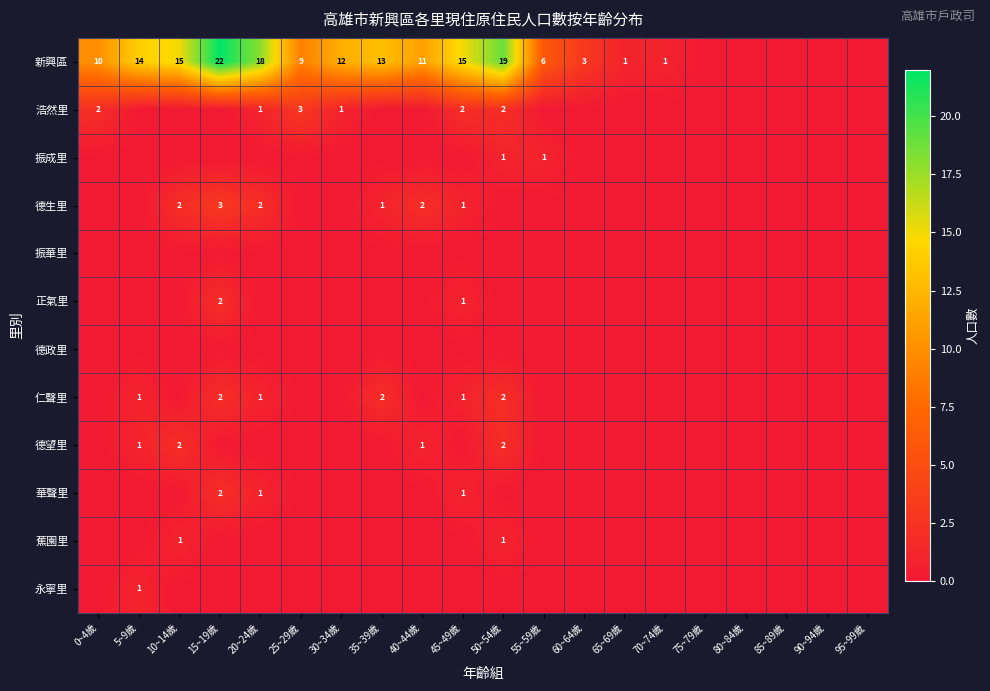

Is it true that 德望里 equals 1 at 5~9歲?

True